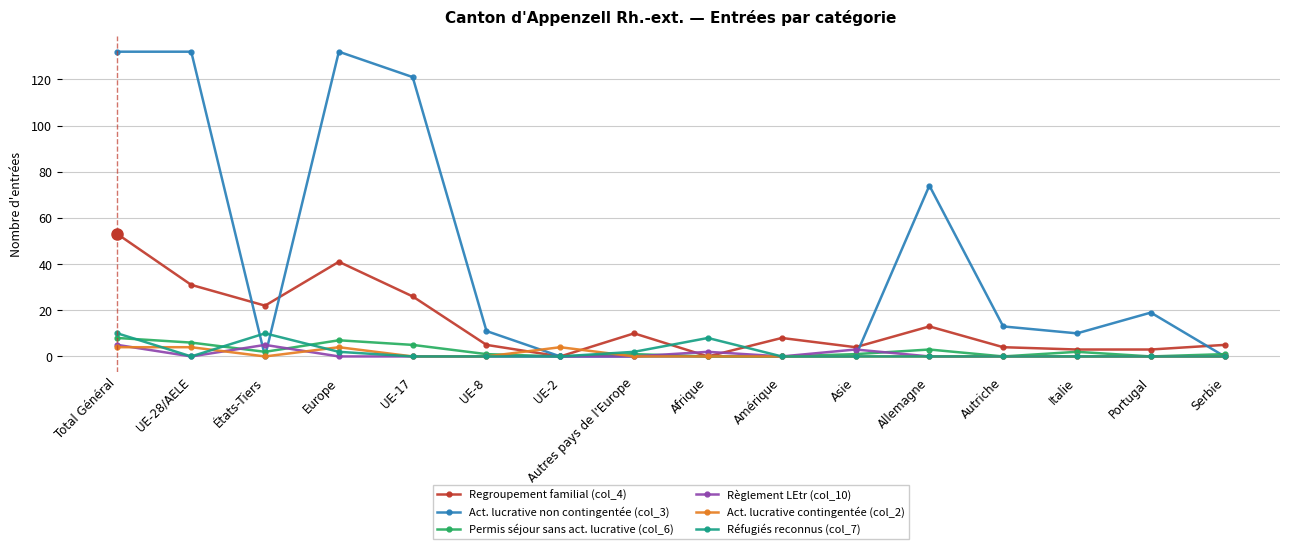

What is the label of the 3rd point from the left?

États-Tiers